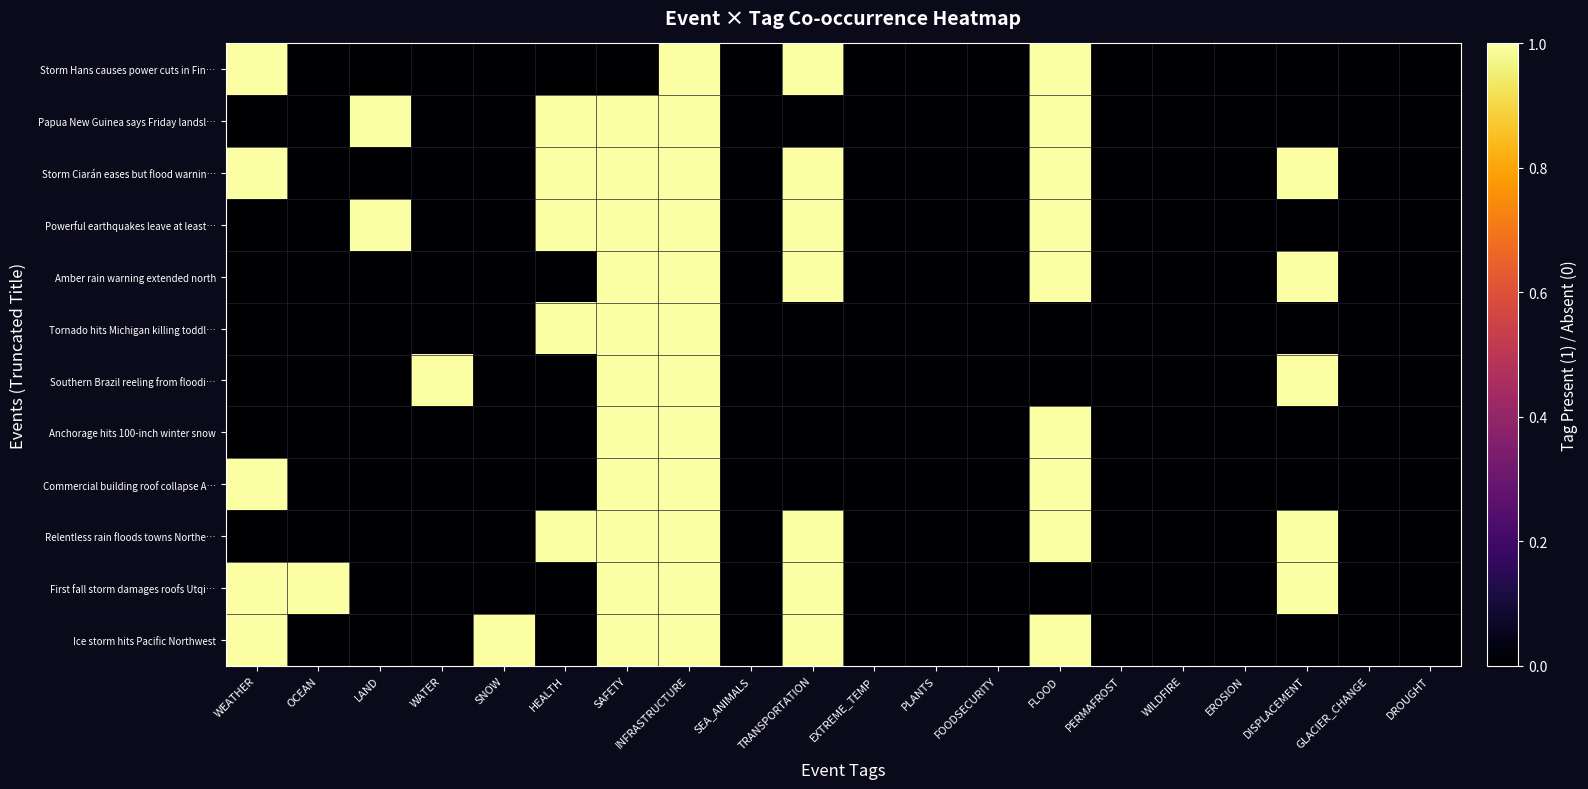

Reading left to right, transcribe all the data shown in this chart.

Storm Hans causes power cuts in Fin…: WEATHER=1	OCEAN=0	LAND=0	WATER=0	SNOW=0	HEALTH=0	SAFETY=0	INFRASTRUCTURE=1	SEA_ANIMALS=0	TRANSPORTATION=1	EXTREME_TEMP=0	PLANTS=0	FOODSECURITY=0	FLOOD=1	PERMAFROST=0	WILDFIRE=0	EROSION=0	DISPLACEMENT=0	GLACIER_CHANGE=0	DROUGHT=0
Papua New Guinea says Friday landsl…: WEATHER=0	OCEAN=0	LAND=1	WATER=0	SNOW=0	HEALTH=1	SAFETY=1	INFRASTRUCTURE=1	SEA_ANIMALS=0	TRANSPORTATION=0	EXTREME_TEMP=0	PLANTS=0	FOODSECURITY=0	FLOOD=1	PERMAFROST=0	WILDFIRE=0	EROSION=0	DISPLACEMENT=0	GLACIER_CHANGE=0	DROUGHT=0
Storm Ciarán eases but flood warnin…: WEATHER=1	OCEAN=0	LAND=0	WATER=0	SNOW=0	HEALTH=1	SAFETY=1	INFRASTRUCTURE=1	SEA_ANIMALS=0	TRANSPORTATION=1	EXTREME_TEMP=0	PLANTS=0	FOODSECURITY=0	FLOOD=1	PERMAFROST=0	WILDFIRE=0	EROSION=0	DISPLACEMENT=1	GLACIER_CHANGE=0	DROUGHT=0
Powerful earthquakes leave at least…: WEATHER=0	OCEAN=0	LAND=1	WATER=0	SNOW=0	HEALTH=1	SAFETY=1	INFRASTRUCTURE=1	SEA_ANIMALS=0	TRANSPORTATION=1	EXTREME_TEMP=0	PLANTS=0	FOODSECURITY=0	FLOOD=1	PERMAFROST=0	WILDFIRE=0	EROSION=0	DISPLACEMENT=0	GLACIER_CHANGE=0	DROUGHT=0
Amber rain warning extended north: WEATHER=0	OCEAN=0	LAND=0	WATER=0	SNOW=0	HEALTH=0	SAFETY=1	INFRASTRUCTURE=1	SEA_ANIMALS=0	TRANSPORTATION=1	EXTREME_TEMP=0	PLANTS=0	FOODSECURITY=0	FLOOD=1	PERMAFROST=0	WILDFIRE=0	EROSION=0	DISPLACEMENT=1	GLACIER_CHANGE=0	DROUGHT=0
Tornado hits Michigan killing toddl…: WEATHER=0	OCEAN=0	LAND=0	WATER=0	SNOW=0	HEALTH=1	SAFETY=1	INFRASTRUCTURE=1	SEA_ANIMALS=0	TRANSPORTATION=0	EXTREME_TEMP=0	PLANTS=0	FOODSECURITY=0	FLOOD=0	PERMAFROST=0	WILDFIRE=0	EROSION=0	DISPLACEMENT=0	GLACIER_CHANGE=0	DROUGHT=0
Southern Brazil reeling from floodi…: WEATHER=0	OCEAN=0	LAND=0	WATER=1	SNOW=0	HEALTH=0	SAFETY=1	INFRASTRUCTURE=1	SEA_ANIMALS=0	TRANSPORTATION=0	EXTREME_TEMP=0	PLANTS=0	FOODSECURITY=0	FLOOD=0	PERMAFROST=0	WILDFIRE=0	EROSION=0	DISPLACEMENT=1	GLACIER_CHANGE=0	DROUGHT=0
Anchorage hits 100-inch winter snow: WEATHER=0	OCEAN=0	LAND=0	WATER=0	SNOW=0	HEALTH=0	SAFETY=1	INFRASTRUCTURE=1	SEA_ANIMALS=0	TRANSPORTATION=0	EXTREME_TEMP=0	PLANTS=0	FOODSECURITY=0	FLOOD=1	PERMAFROST=0	WILDFIRE=0	EROSION=0	DISPLACEMENT=0	GLACIER_CHANGE=0	DROUGHT=0
Commercial building roof collapse A…: WEATHER=1	OCEAN=0	LAND=0	WATER=0	SNOW=0	HEALTH=0	SAFETY=1	INFRASTRUCTURE=1	SEA_ANIMALS=0	TRANSPORTATION=0	EXTREME_TEMP=0	PLANTS=0	FOODSECURITY=0	FLOOD=1	PERMAFROST=0	WILDFIRE=0	EROSION=0	DISPLACEMENT=0	GLACIER_CHANGE=0	DROUGHT=0
Relentless rain floods towns Northe…: WEATHER=0	OCEAN=0	LAND=0	WATER=0	SNOW=0	HEALTH=1	SAFETY=1	INFRASTRUCTURE=1	SEA_ANIMALS=0	TRANSPORTATION=1	EXTREME_TEMP=0	PLANTS=0	FOODSECURITY=0	FLOOD=1	PERMAFROST=0	WILDFIRE=0	EROSION=0	DISPLACEMENT=1	GLACIER_CHANGE=0	DROUGHT=0
First fall storm damages roofs Utqi…: WEATHER=1	OCEAN=1	LAND=0	WATER=0	SNOW=0	HEALTH=0	SAFETY=1	INFRASTRUCTURE=1	SEA_ANIMALS=0	TRANSPORTATION=1	EXTREME_TEMP=0	PLANTS=0	FOODSECURITY=0	FLOOD=0	PERMAFROST=0	WILDFIRE=0	EROSION=0	DISPLACEMENT=1	GLACIER_CHANGE=0	DROUGHT=0
Ice storm hits Pacific Northwest: WEATHER=1	OCEAN=0	LAND=0	WATER=0	SNOW=1	HEALTH=0	SAFETY=1	INFRASTRUCTURE=1	SEA_ANIMALS=0	TRANSPORTATION=1	EXTREME_TEMP=0	PLANTS=0	FOODSECURITY=0	FLOOD=1	PERMAFROST=0	WILDFIRE=0	EROSION=0	DISPLACEMENT=0	GLACIER_CHANGE=0	DROUGHT=0